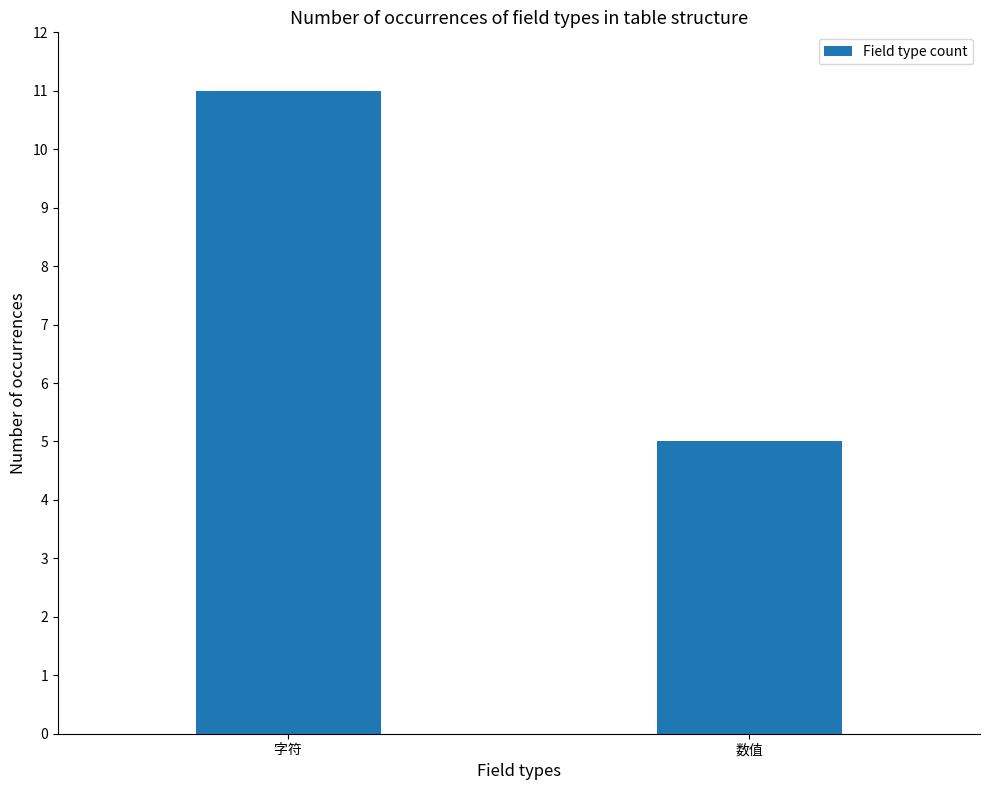

Approximately how many times larger is the value at 字符 compared to 数值?

2.2